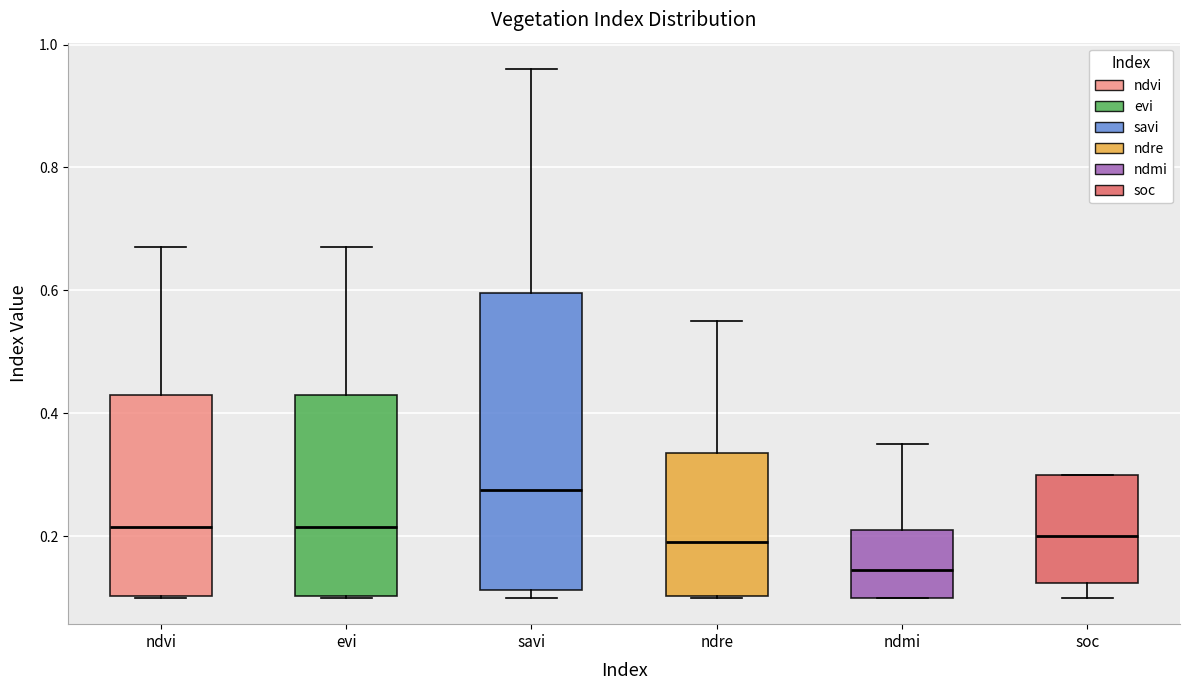

Comparing the boxes themselves (not the whiskers), which one is the tallest?

savi